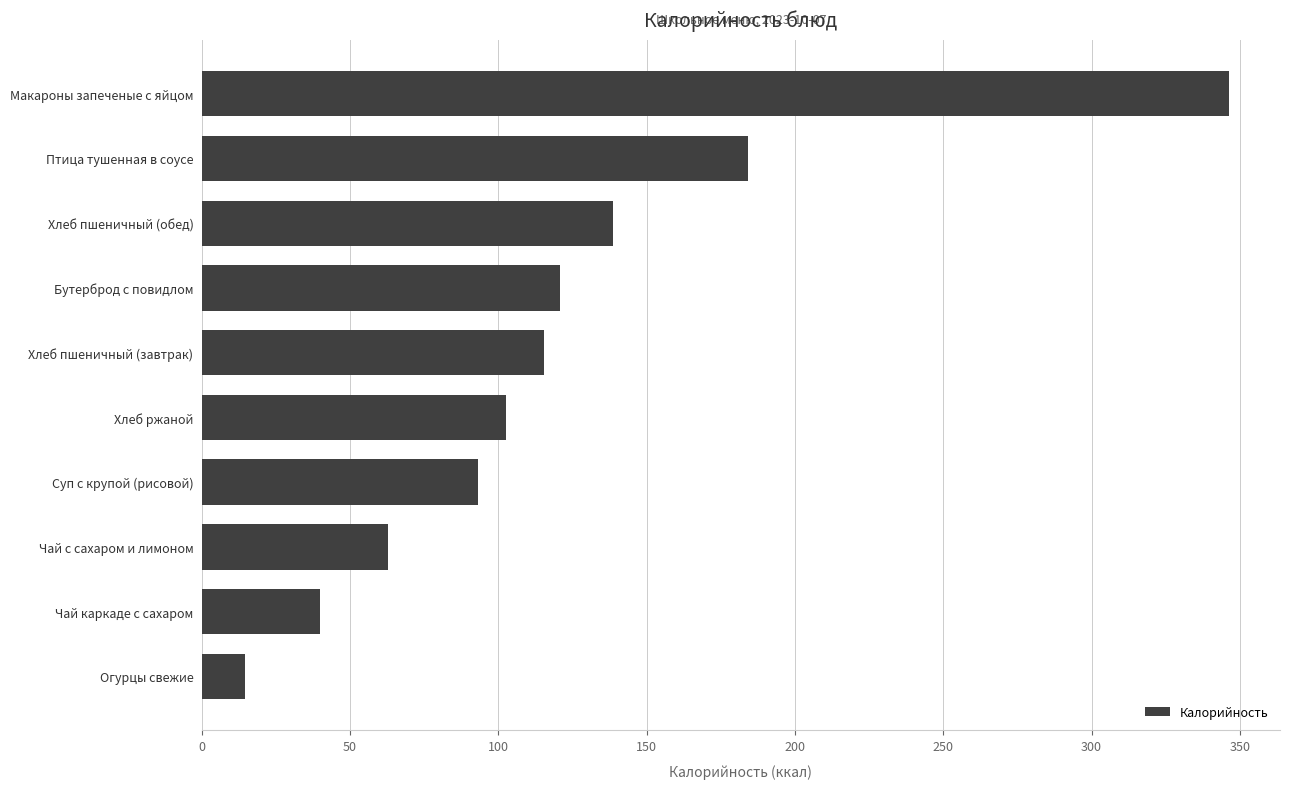

Where is the data nearest to the value 180?

Птица тушенная в соусе